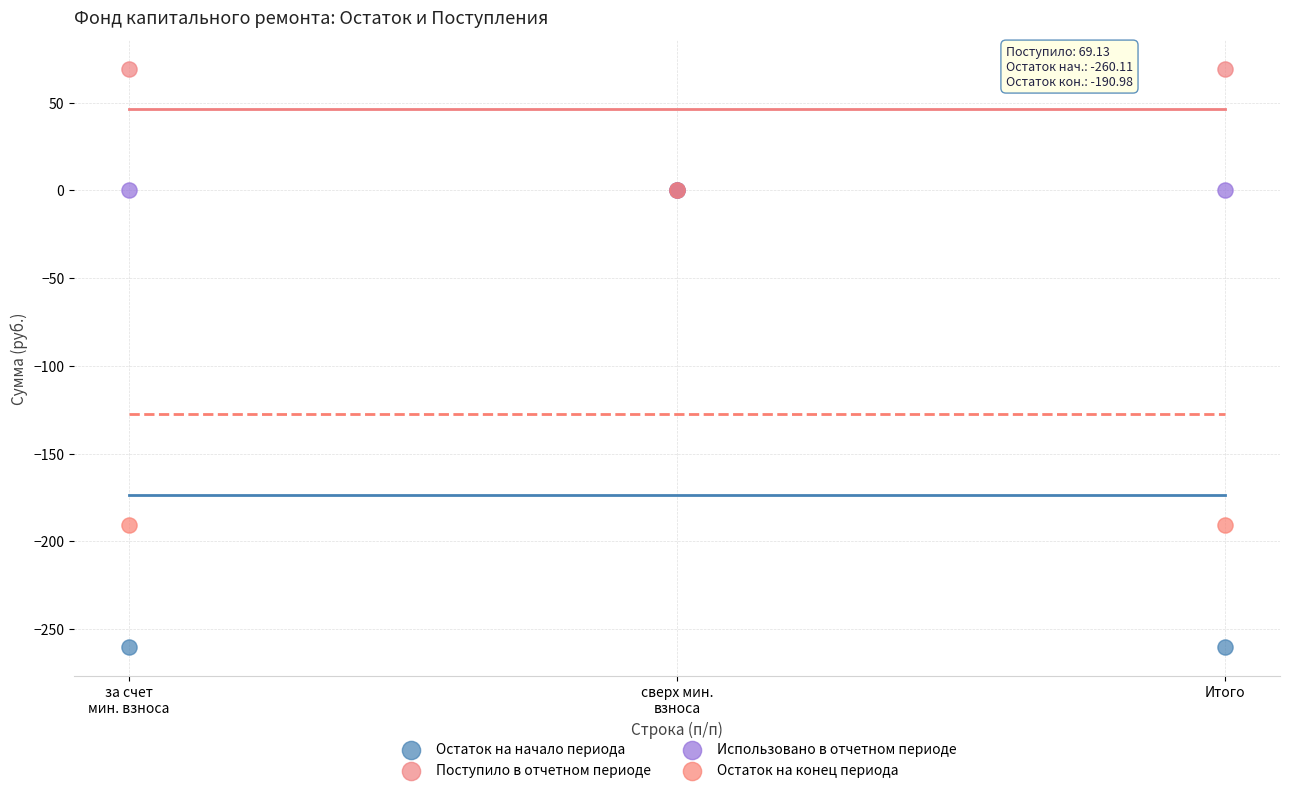

Which series contains the lowest Y value?

Остаток на начало периода